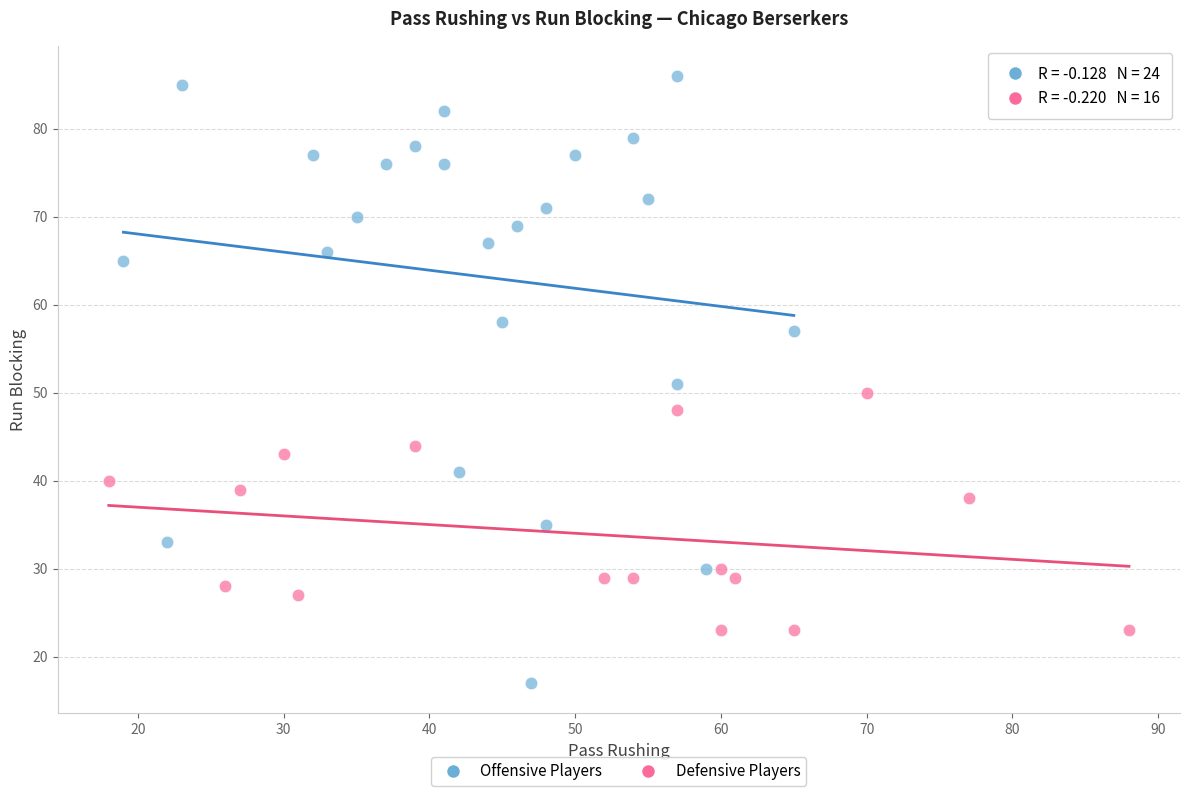

Which series contains the lowest Y value?

Offensive Players